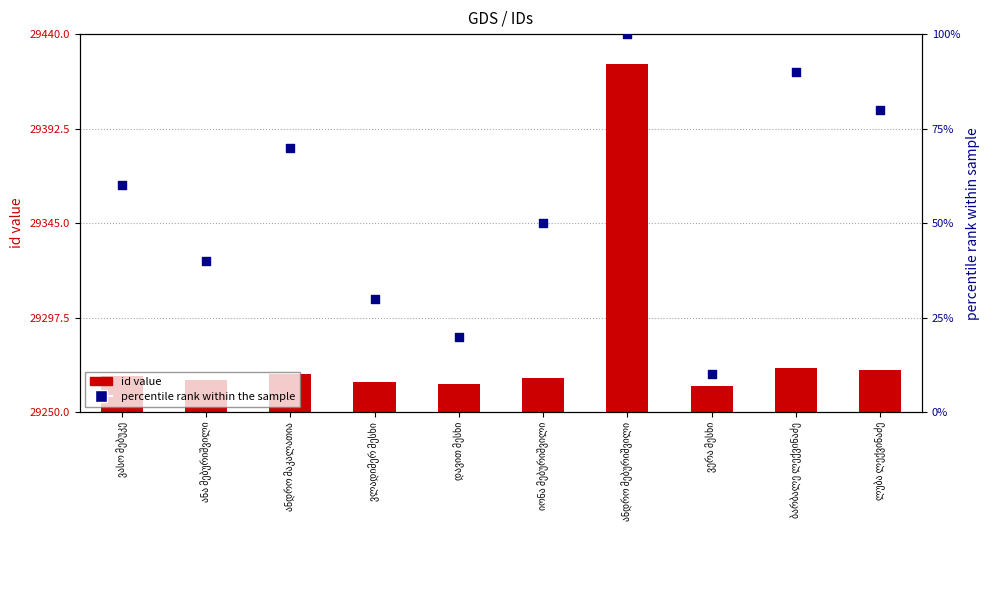

Is the value of id value at ლუბა ლექვინაძე greater than the value of percentile rank within the sample at იონა მებურიშვილი?

Yes